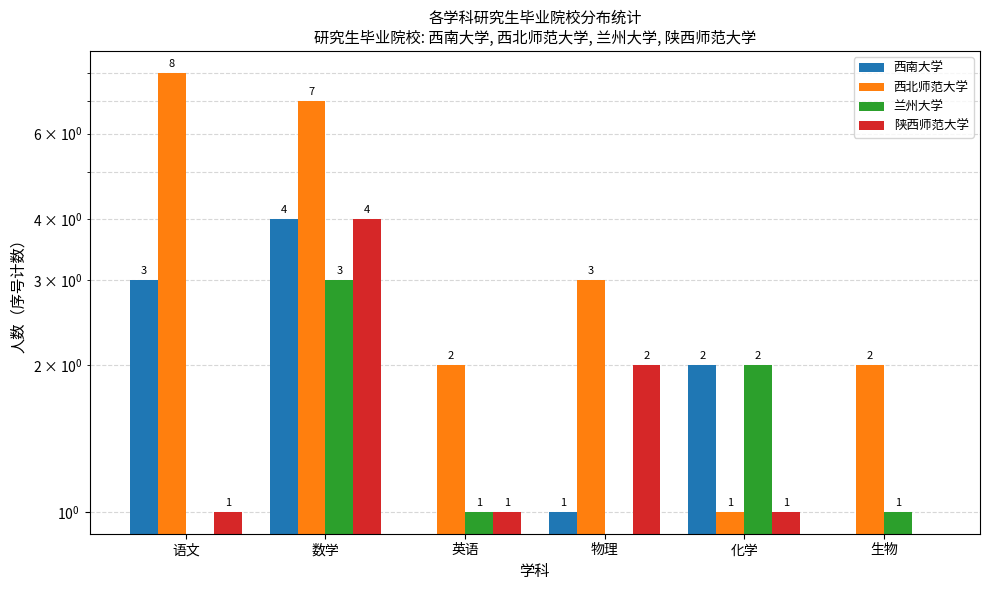

How many bars are there in total?

24